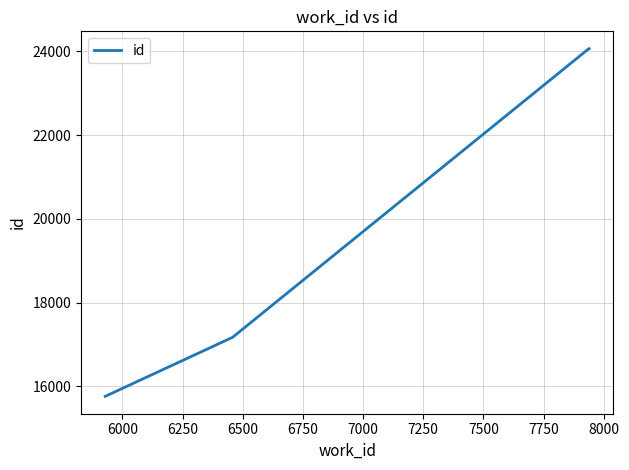

What is the smallest value displayed?

15759